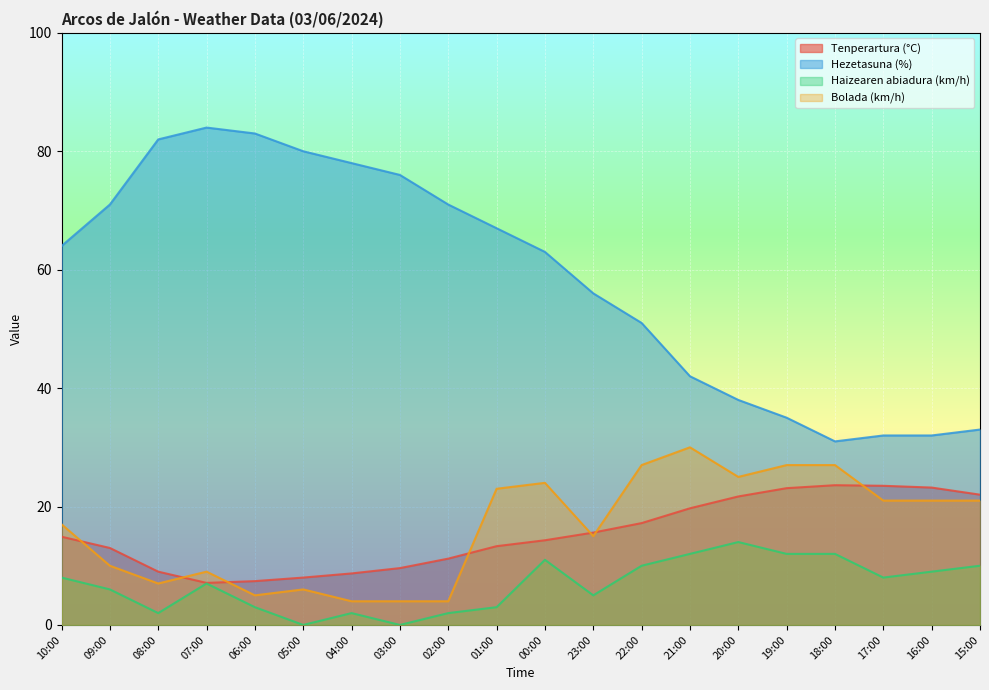

At which category does Hezetasuna (%) reach its first local peak?

07:00